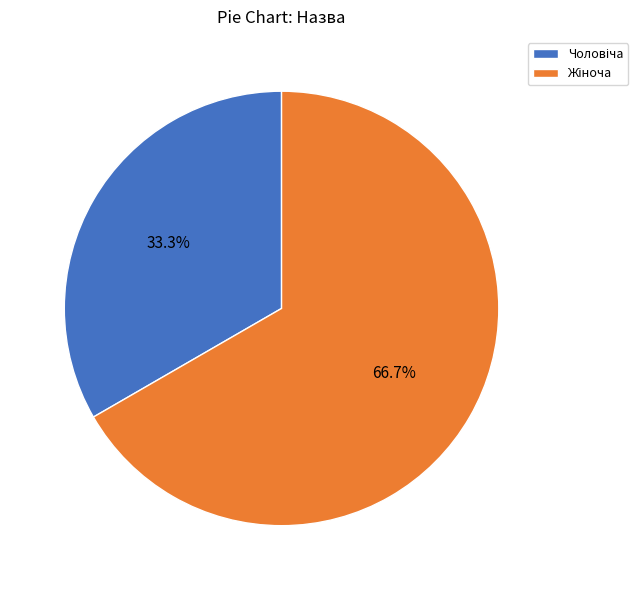

Is there a majority slice in this chart?

Yes